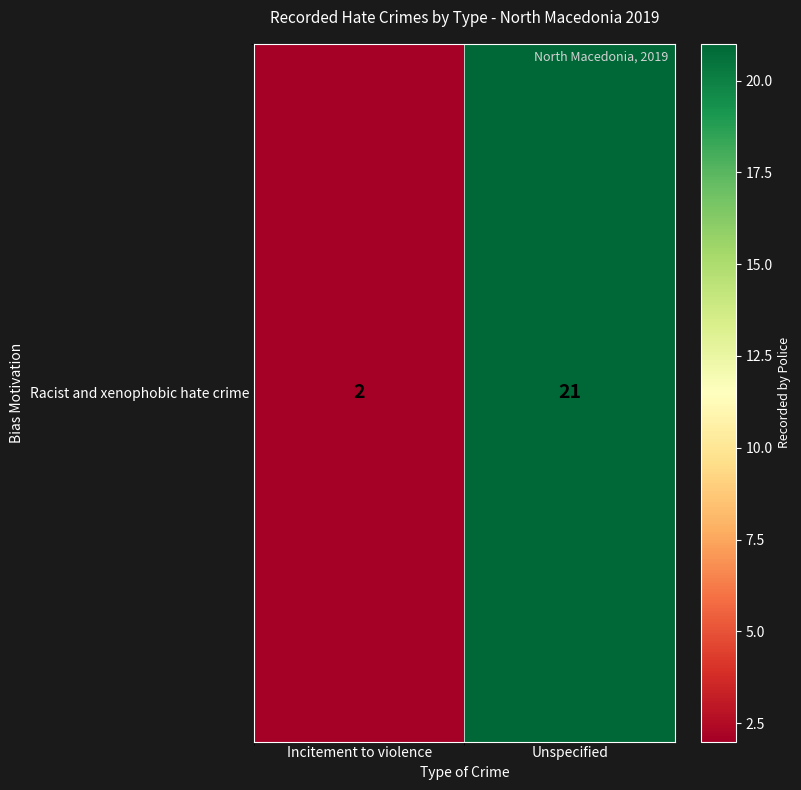

The value at Incitement to violence is 1. True or false?

False